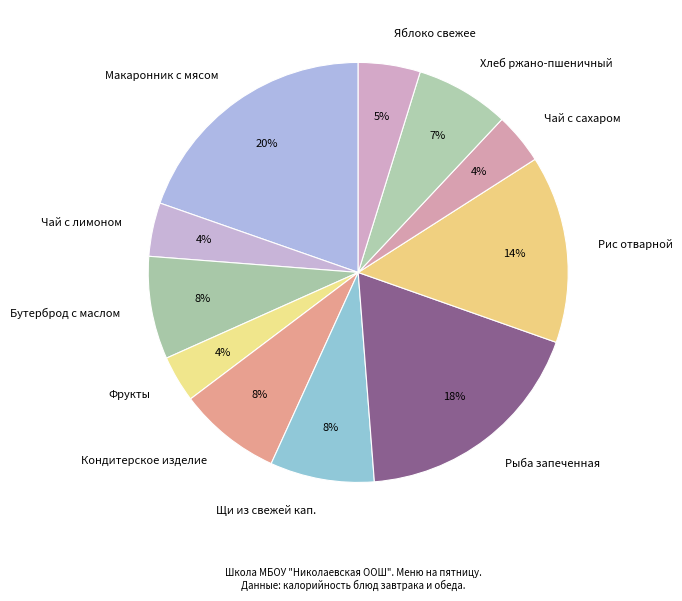

Does Хлеб ржано-пшеничный represent more than half of the total?

No